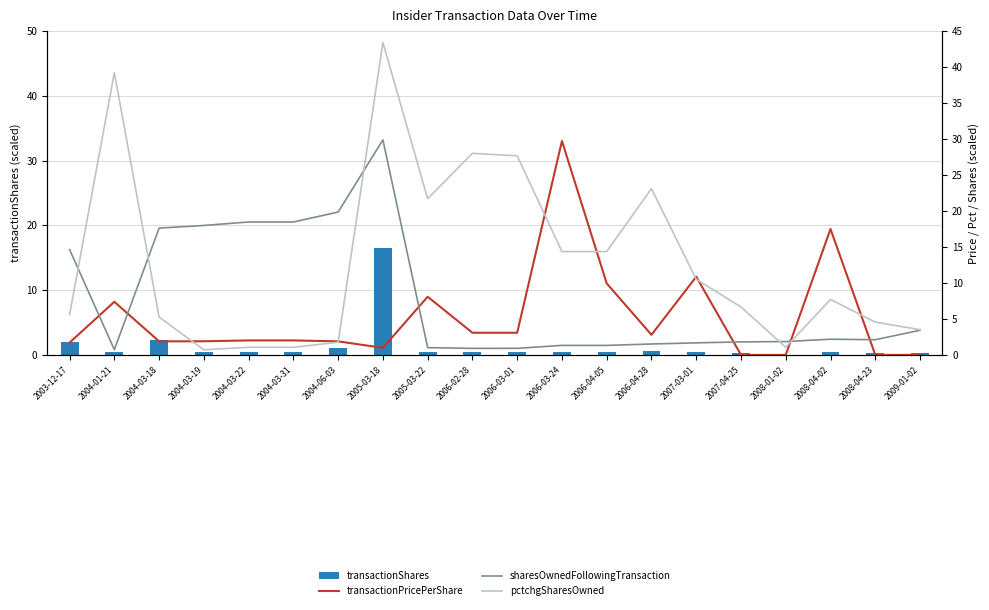

Is it true that transactionShares equals 0.6 at 2006-03-24?

False